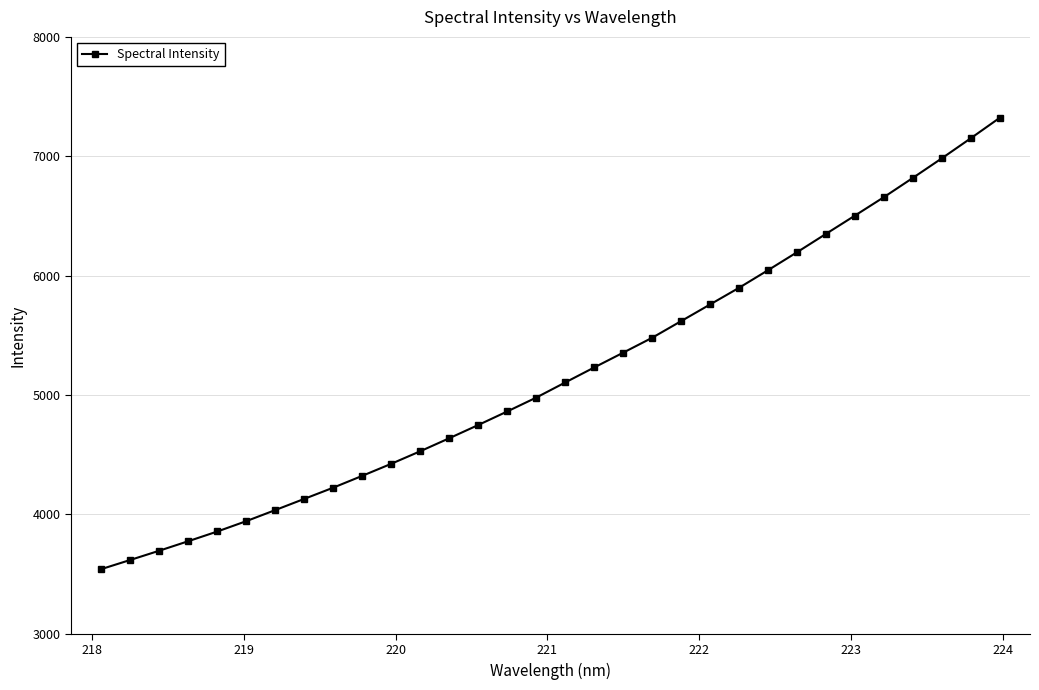

What is the difference between the second highest and minimum values?

3608.5